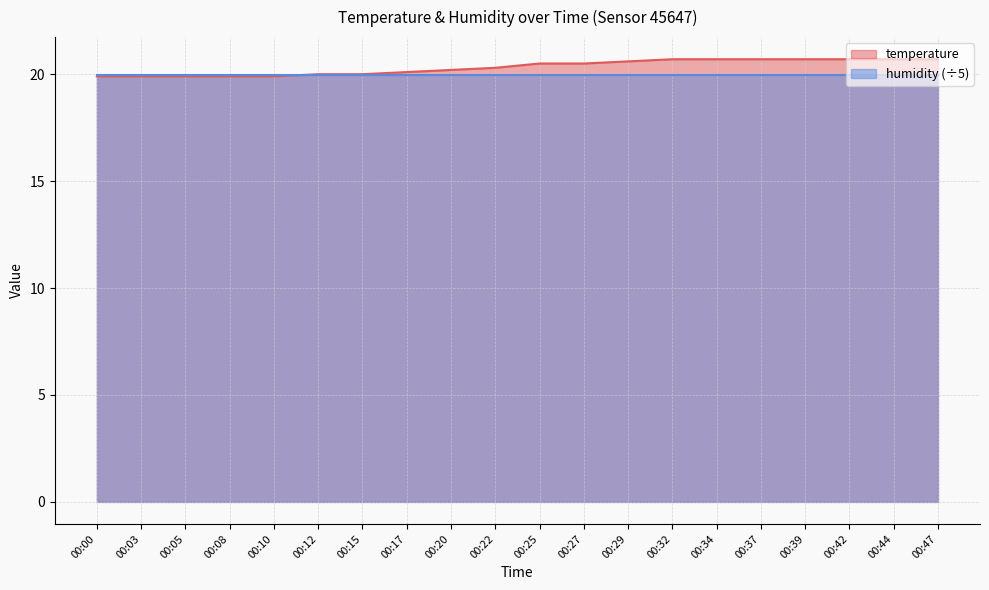

True or false: there are more than 2 points higher than both neighbors.

False